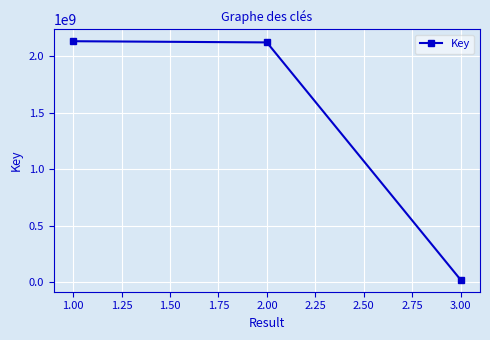

What is the smallest value displayed?

22670378